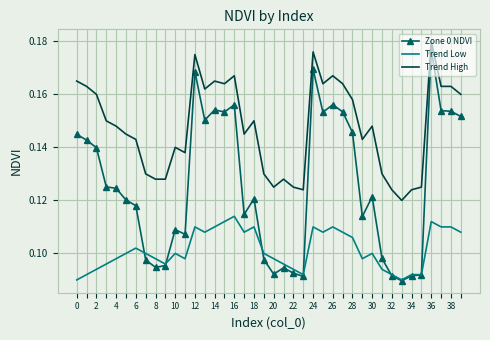

True or false: Zone 0 NDVI and Trend High intersect in this chart.

False